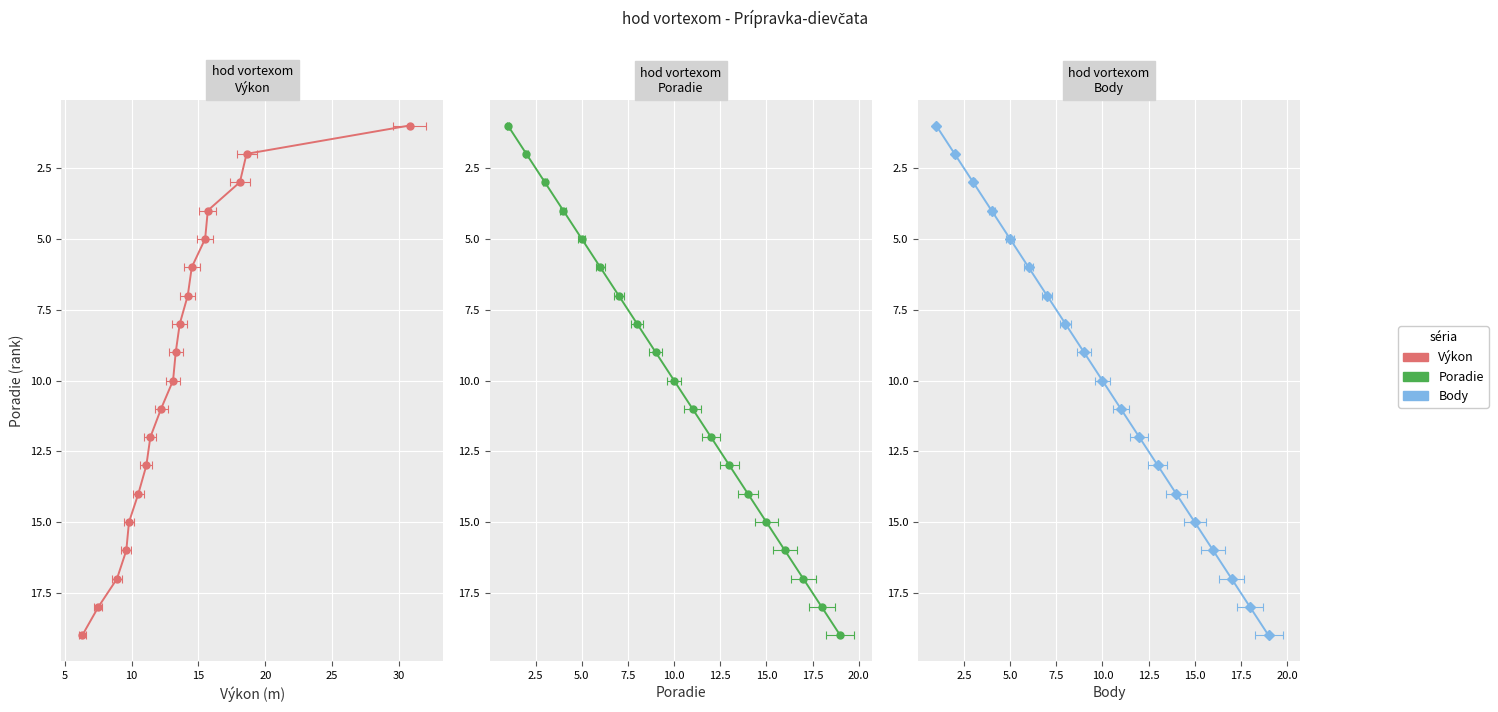

What is the sum of all Poradie values?

190